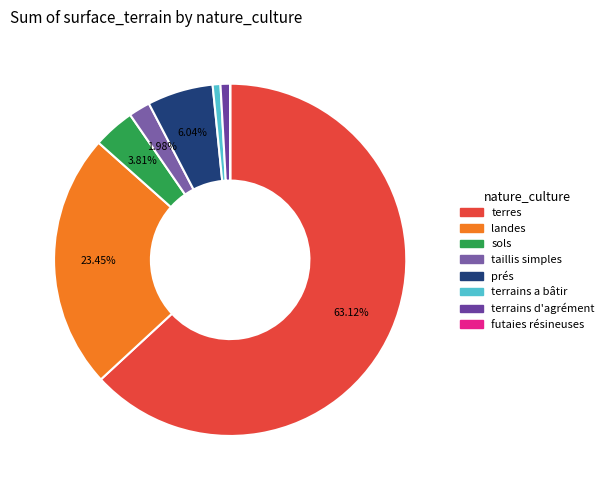

Is there any slice that represents more than half of the pie?

Yes